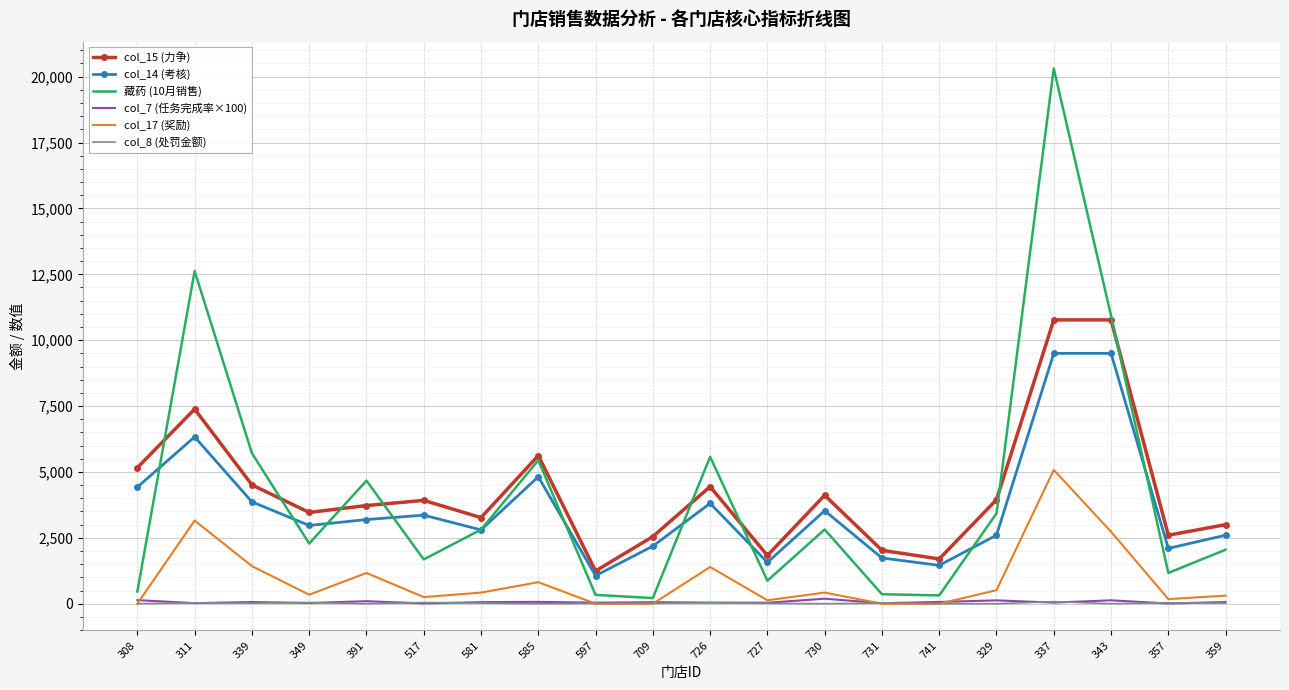

True or false: col_8 (处罚金额) and col_15 (力争) cross at least once.

False